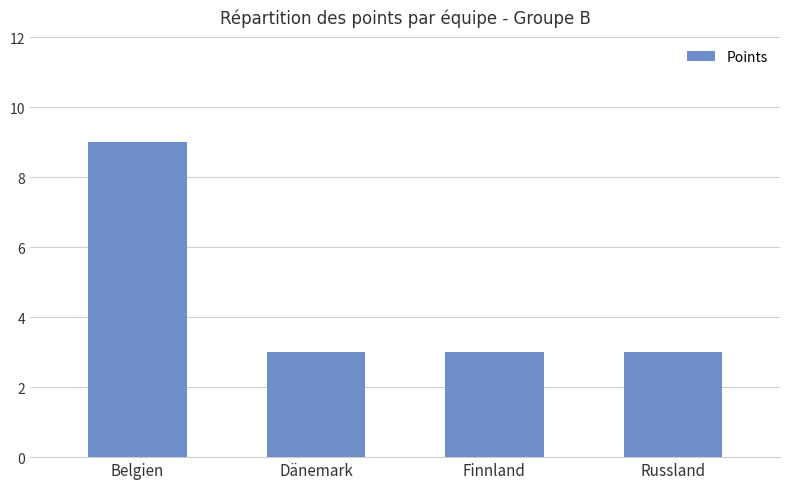

What is the label of the 2nd bar from the right?

Finnland